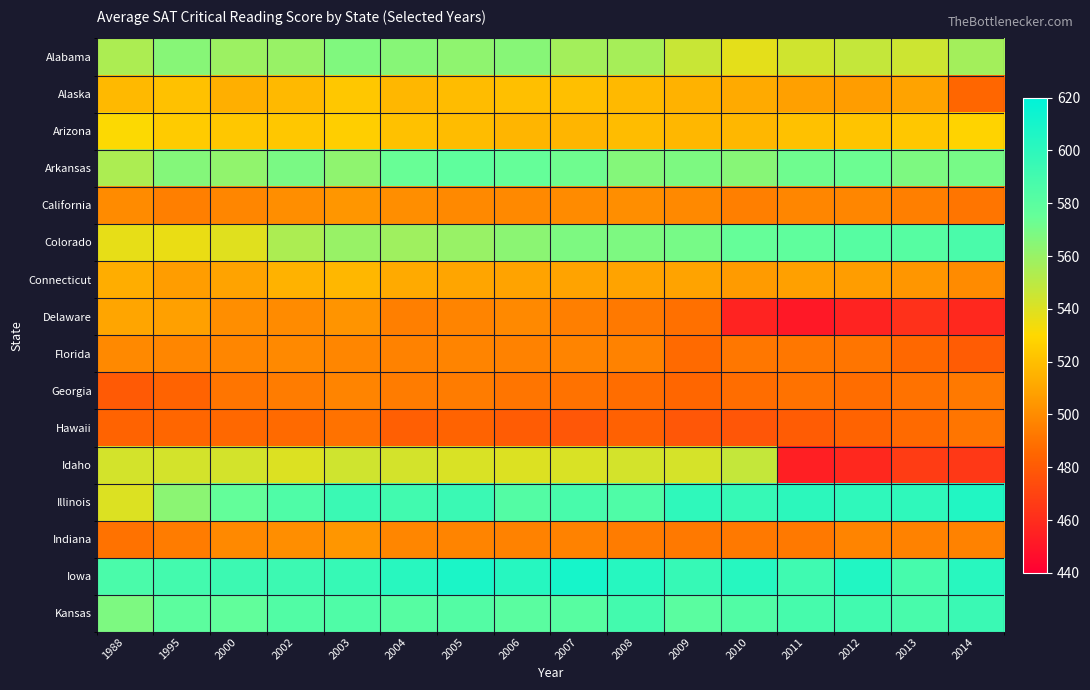

What is the spread (max minus min) of values at 2008?

120